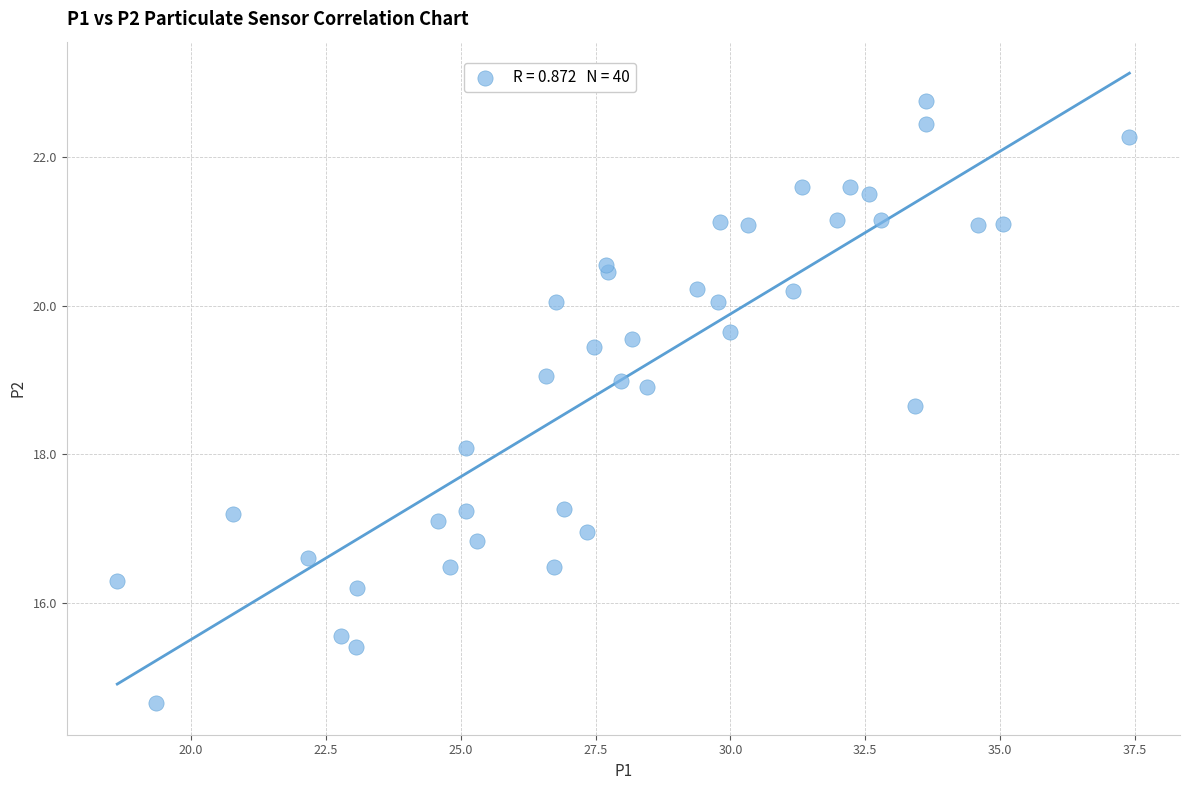

What is the range of X values (max minus min)?

18.8